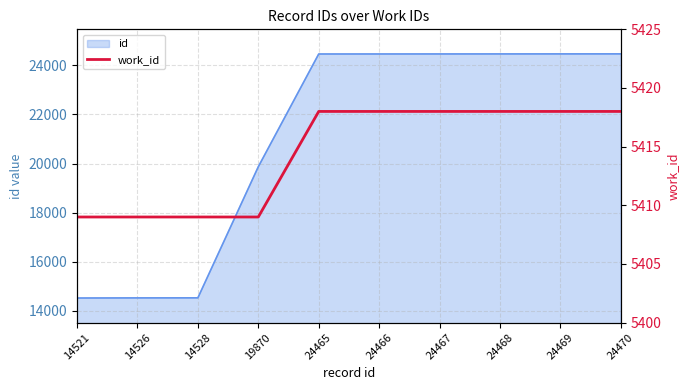

Reading right to left, transcribe all the data shown in this chart.

24470=5418	24469=5418	24468=5418	24467=5418	24466=5418	24465=5418	19870=5409	14528=5409	14526=5409	14521=5409